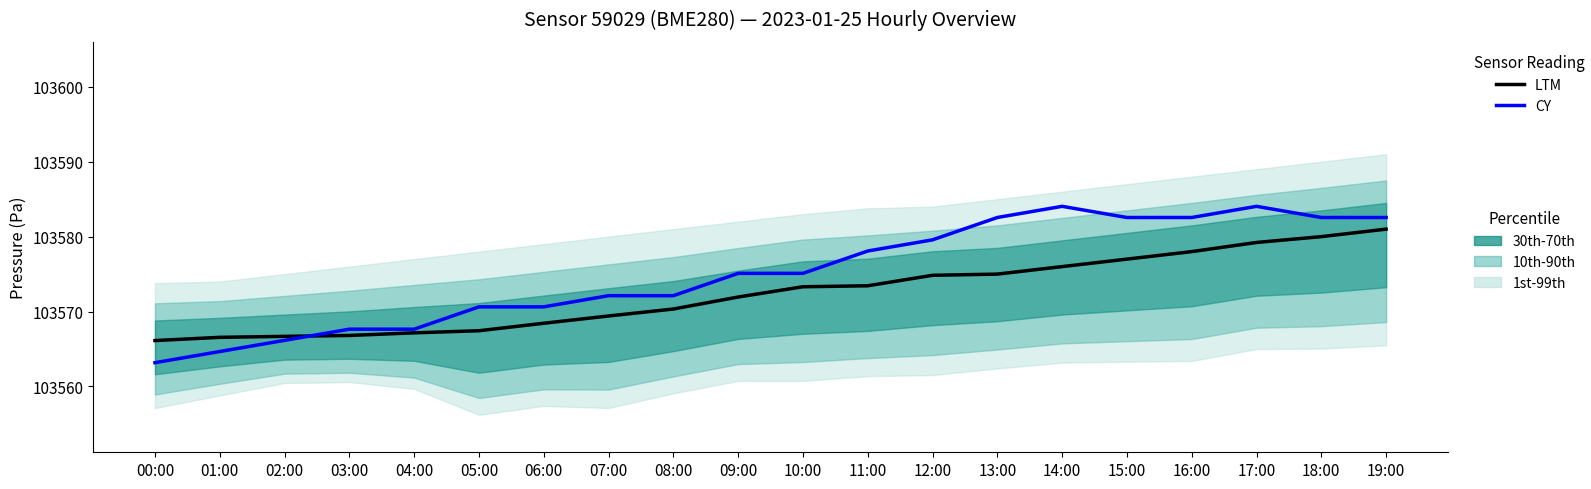

At which label is CY (temperature) closest to 103573?

07:00